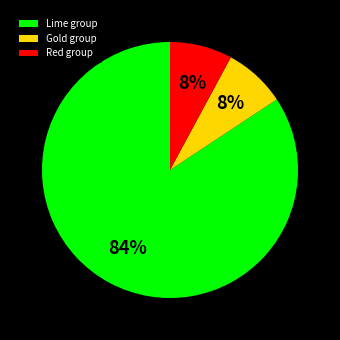

What percentage is the Red group slice, to the nearest percent?

8%